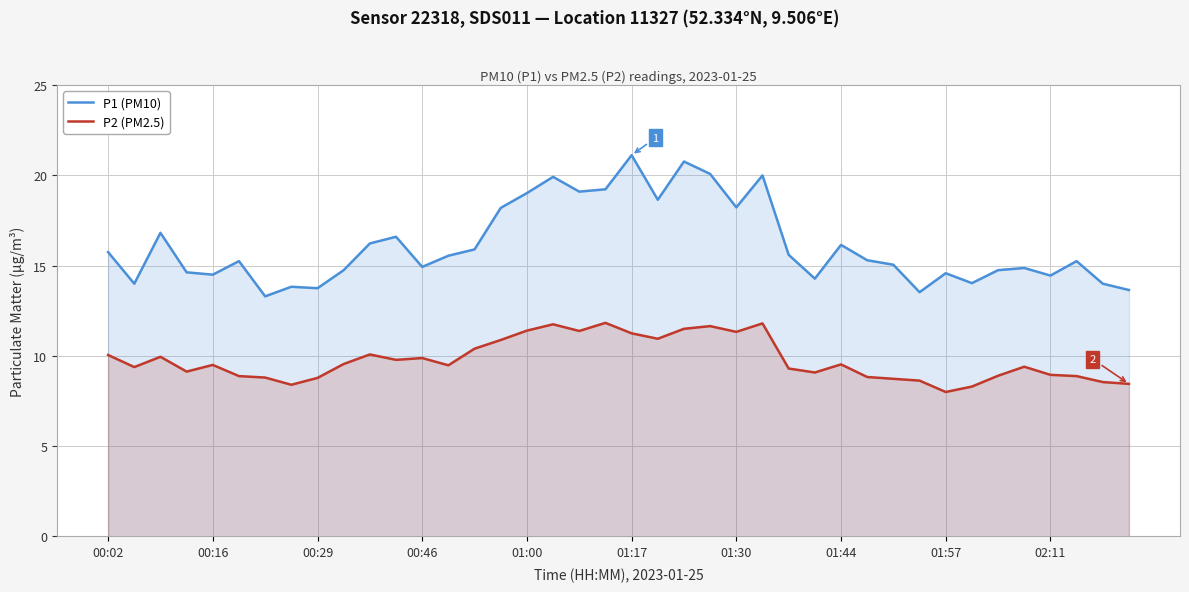

Rank the series by their average value, from highest to lowest.

P1 (PM10), P2 (PM2.5)